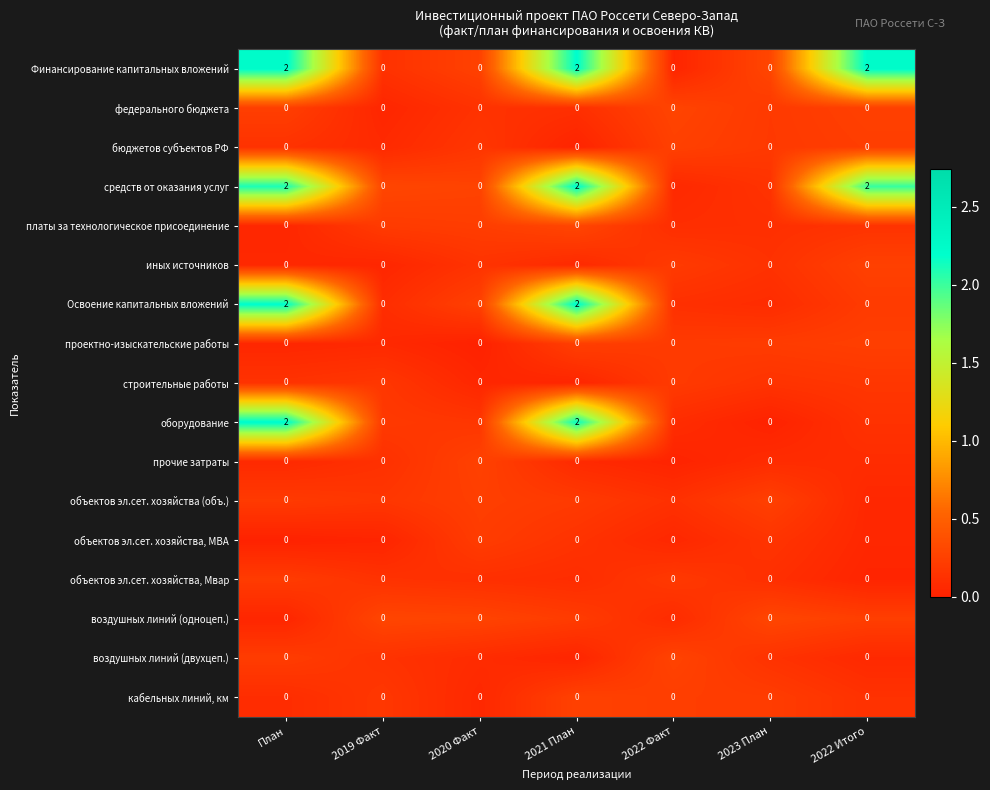

What is the spread (max minus min) of values at 2023 План?

0